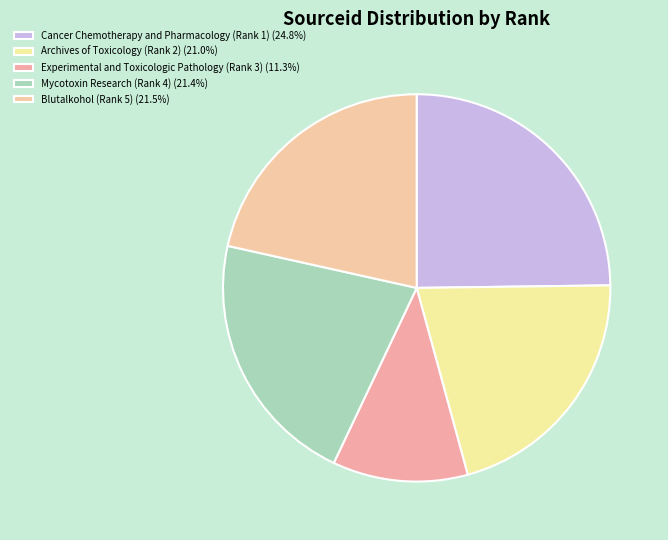

Between Cancer Chemotherapy and Pharmacology (Rank 1) and Experimental and Toxicologic Pathology (Rank 3), which is larger?

Cancer Chemotherapy and Pharmacology (Rank 1)